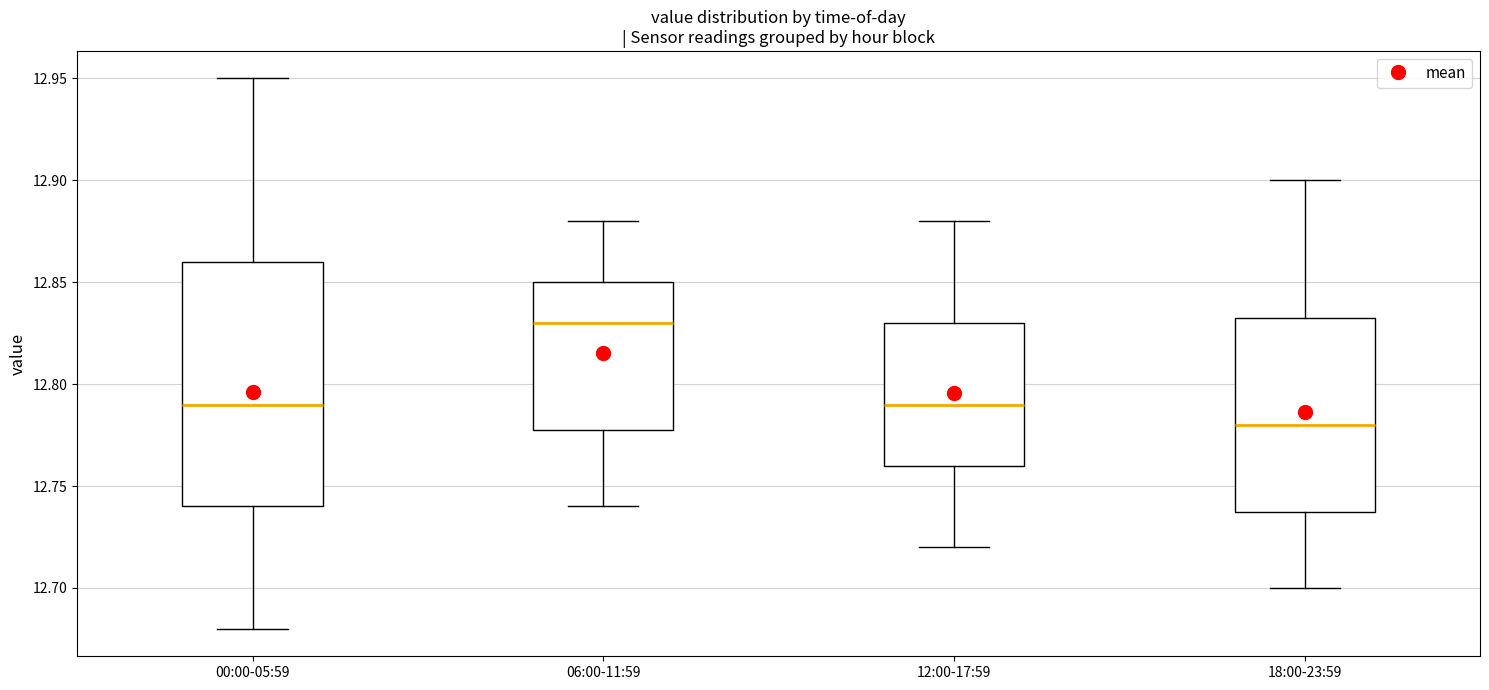

Which box's median line is the lowest?

18:00-23:59